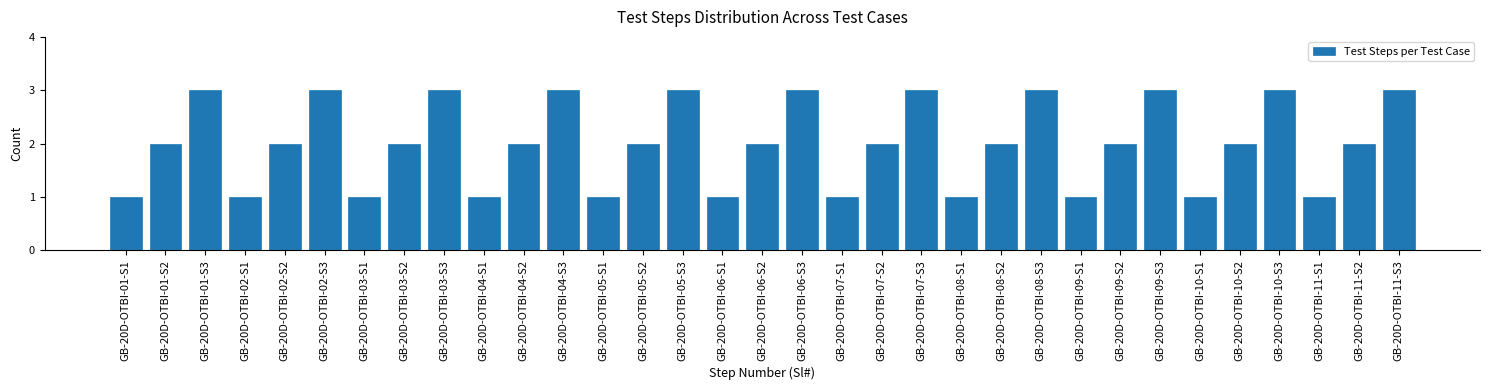

What is the value of the 16th bar from the left?

1